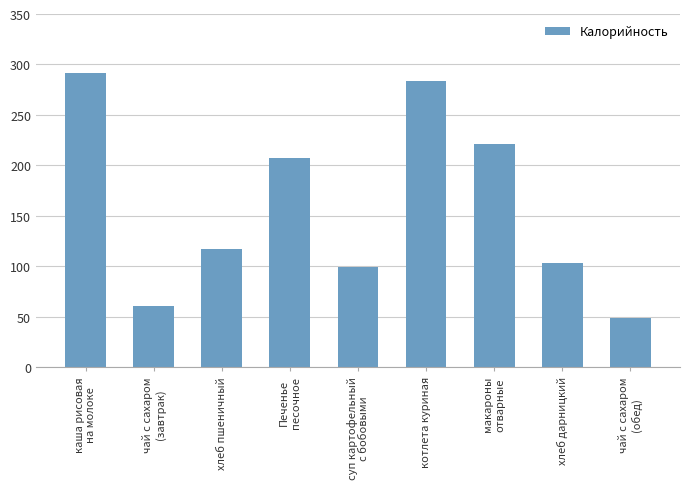

What is the difference between the second highest and second lowest values?

223